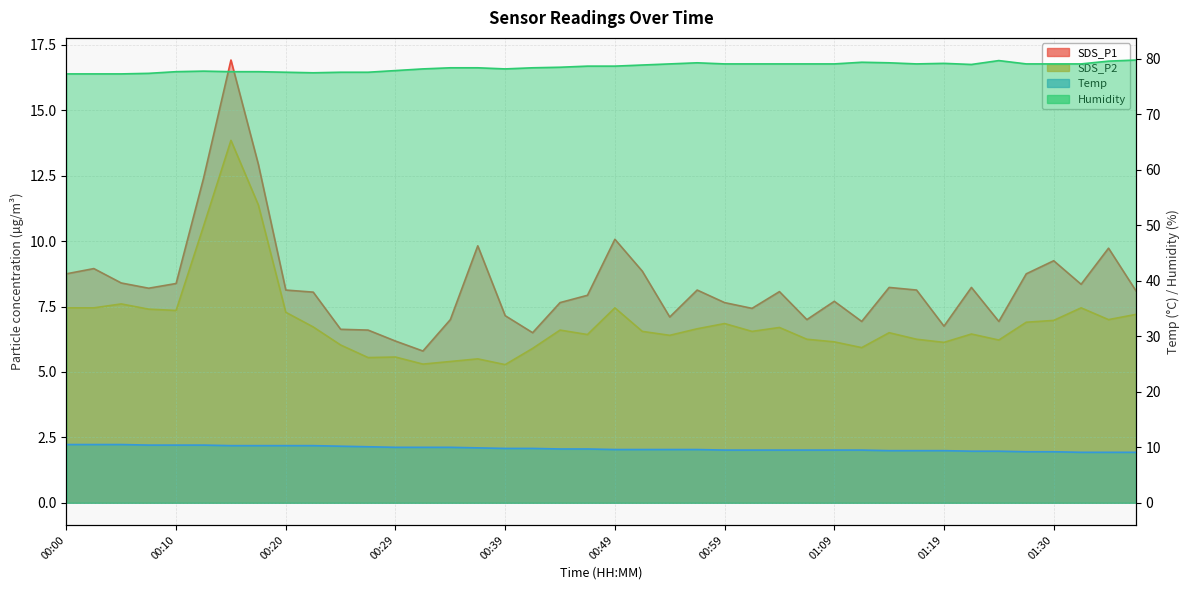

At which label does SDS_P2 first exceed 6?

00:00